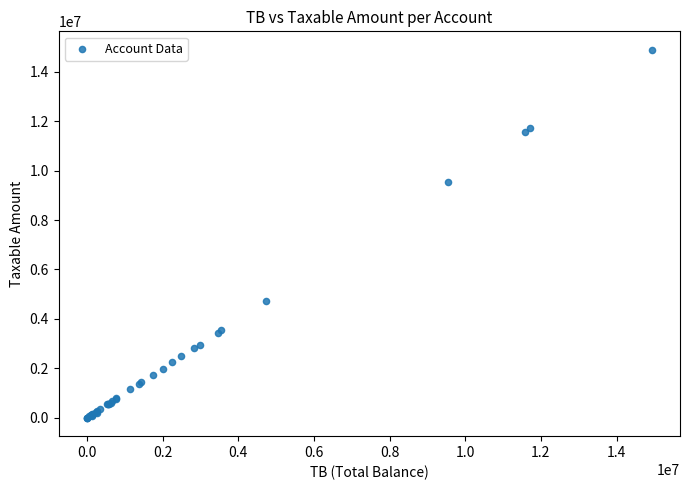

What Y value in the scatter plot is closest to 7443929?

9536057.6